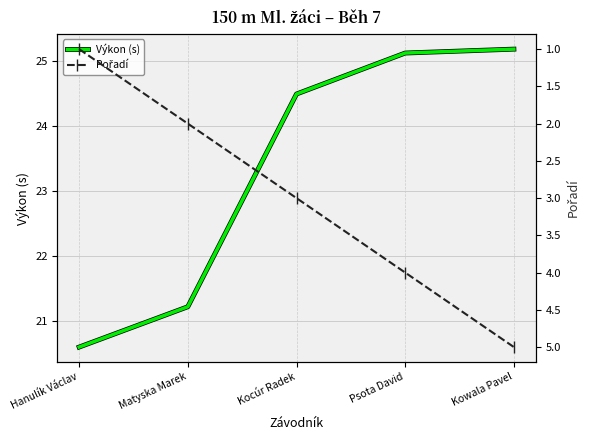

At which label is Pořadí closest to 3?

Kocúr Radek